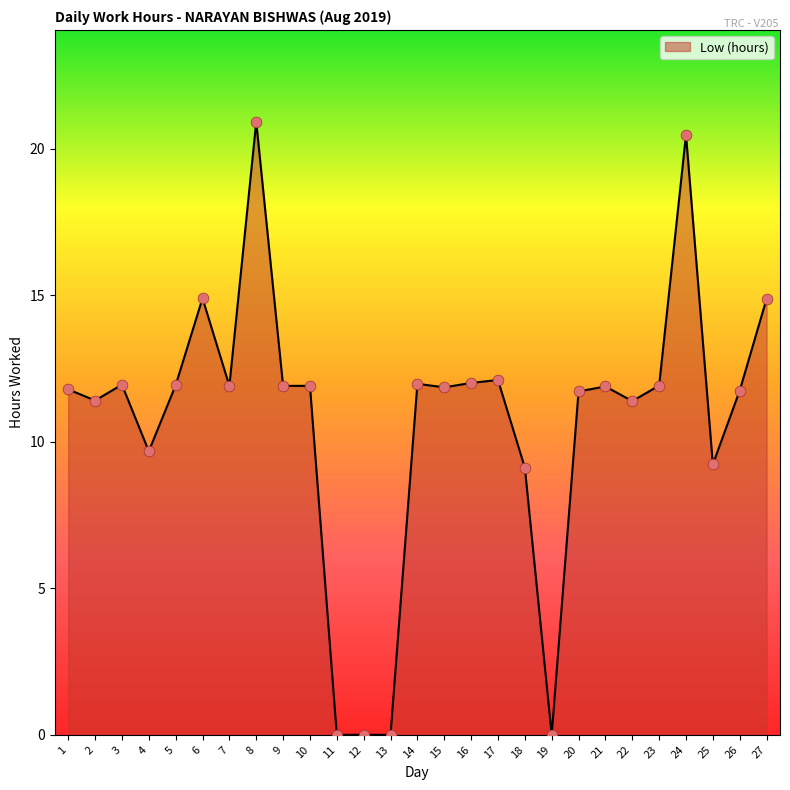

Approximately how many times larger is the value at 17 compared to 23?

1.0